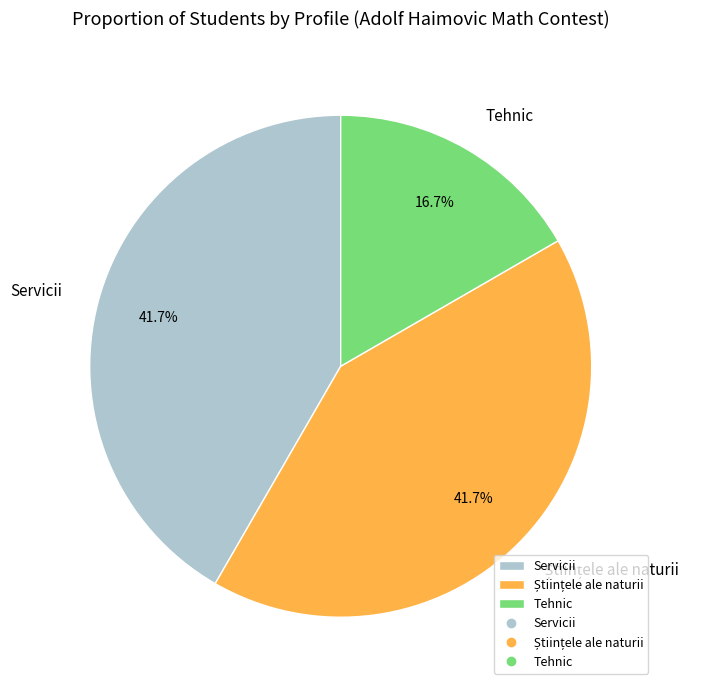

Is Servicii the majority of the pie?

No